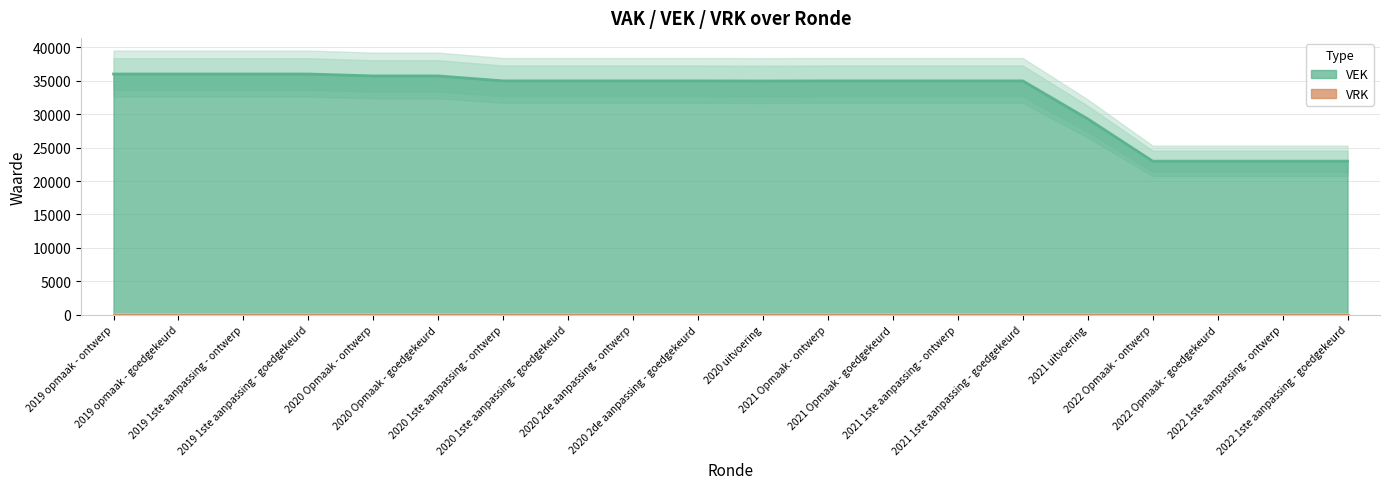

What is the label of the 3rd point from the left?

2019 1ste aanpassing - ontwerp